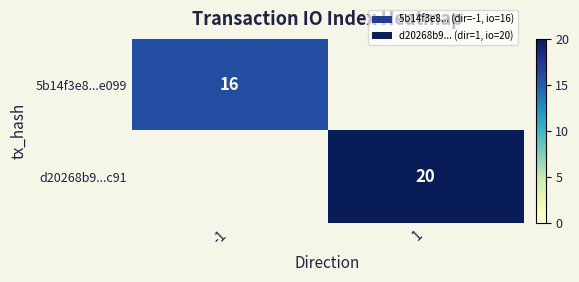

The value of 5b14f3e8...e099 at -1 is 10. True or false?

False